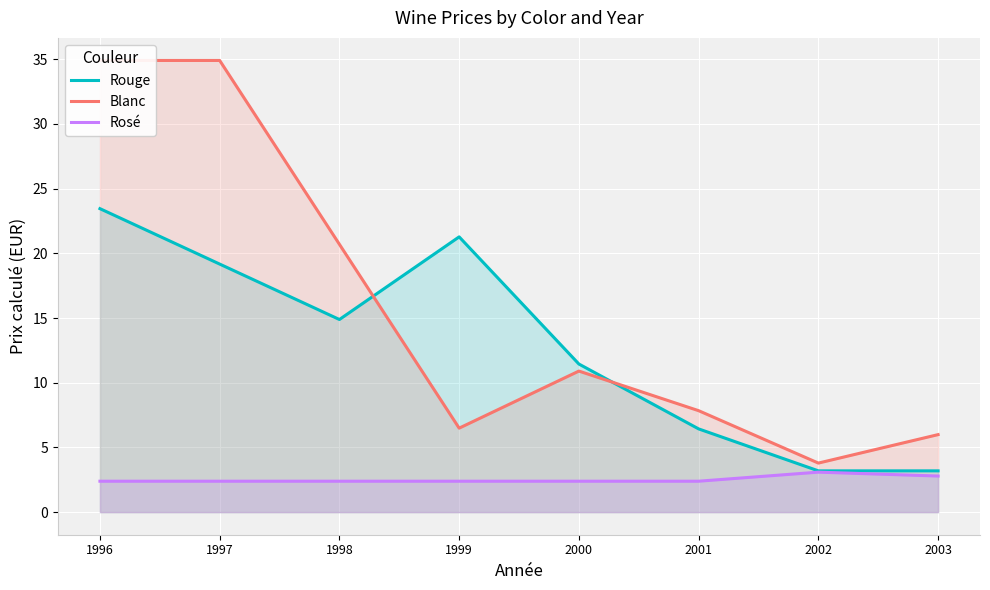

Reading left to right, what are all the values shown in this chart?

Rouge: 1996=23.4	1997=19.2	1998=14.9	1999=21.3	2000=11.4	2001=6.4	2002=3.2	2003=3.2
Blanc: 1996=34.9	1997=34.9	1998=20.7	1999=6.5	2000=10.9	2001=7.8	2002=3.8	2003=6.0
Rosé: 1996=2.4	1997=2.4	1998=2.4	1999=2.4	2000=2.4	2001=2.4	2002=3.1	2003=2.8